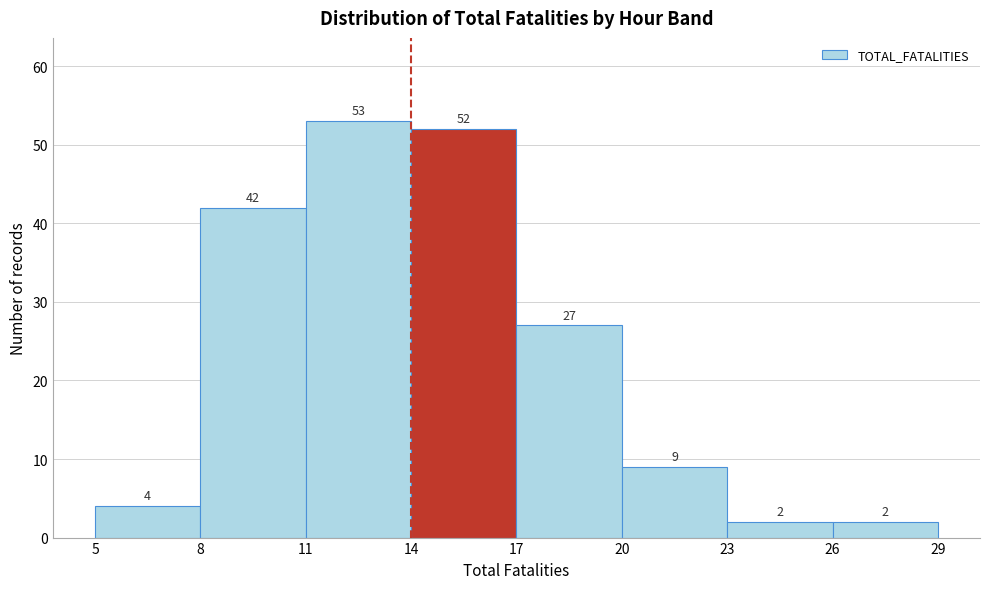

Reading left to right, list every bar in this chart as the range it spans on the x-axis followed by its height.

5 to 8: 4
8 to 11: 42
11 to 14: 53
14 to 17: 52
17 to 20: 27
20 to 23: 9
23 to 26: 2
26 to 29: 2